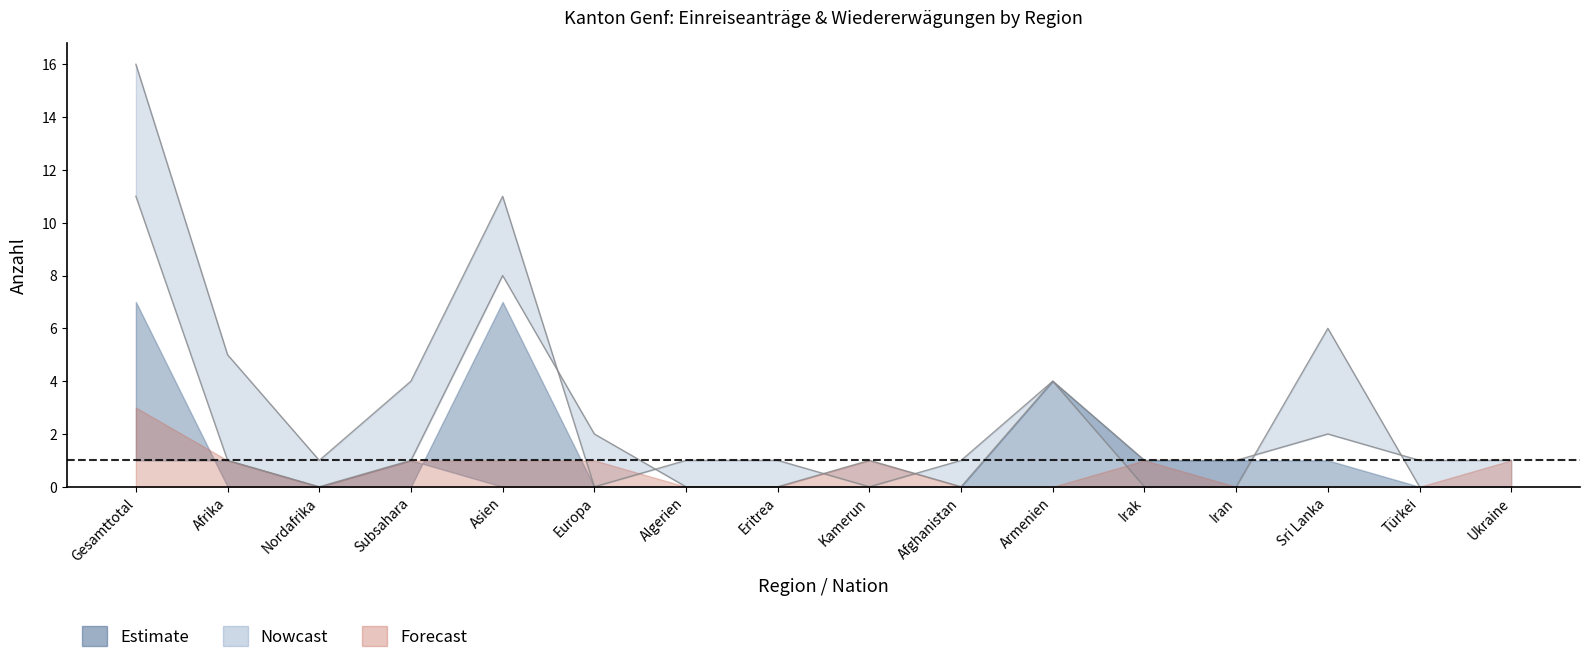

Where do Total Erledigungen (col_12) and Total Erledigungen Wiedererwägungen (col_8) first cross each other?

Asien and Europa